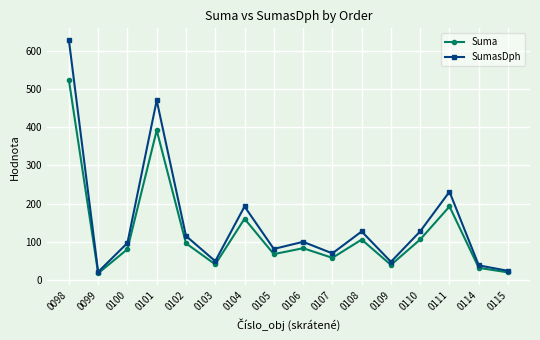

Where is the first local maximum for Suma?

0101